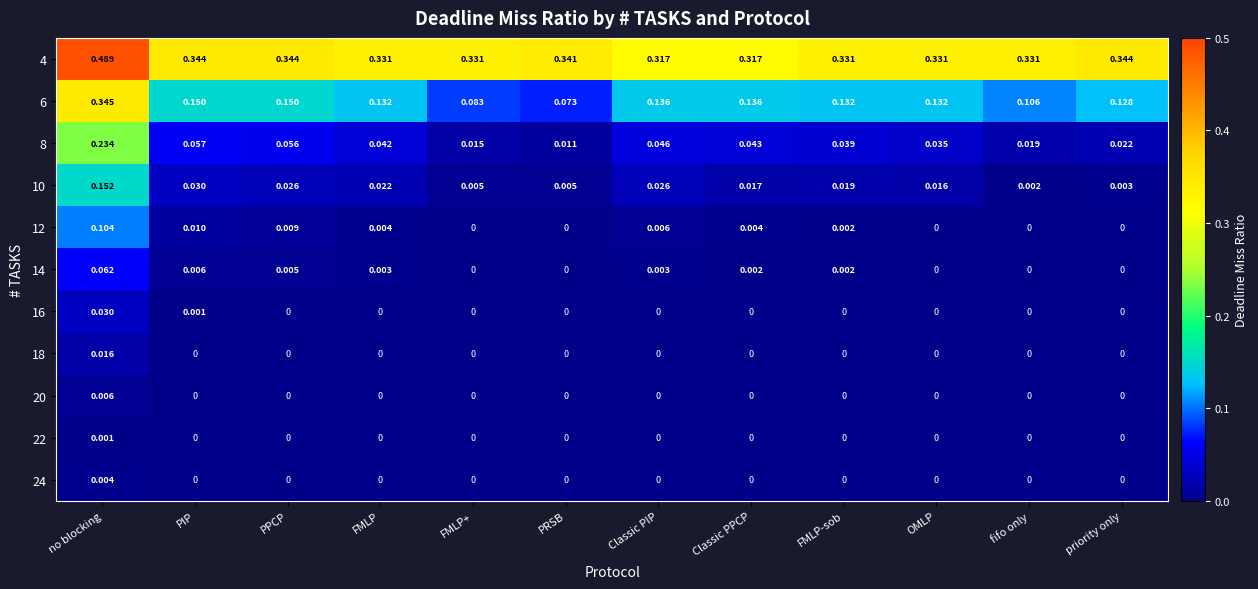

At which category is the sum across all series the highest?

no blocking